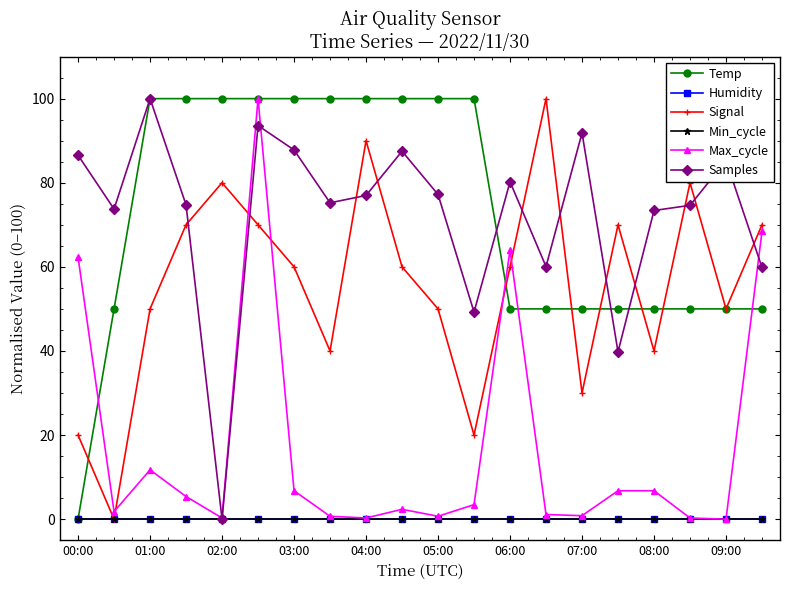

What is the maximum value shown in the chart?

100.0